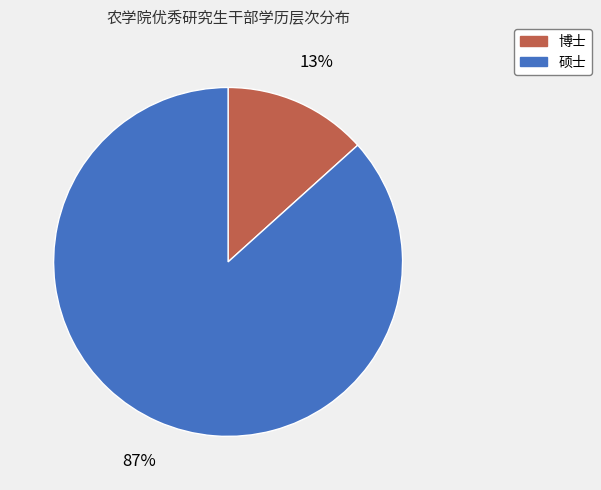

Count the number of slices in the pie.

2